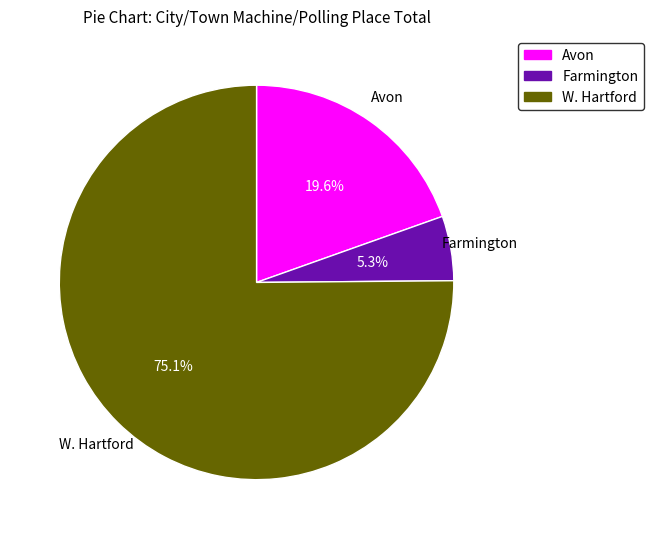

To the nearest percent, what is the combined percentage of W. Hartford and Avon?

95%